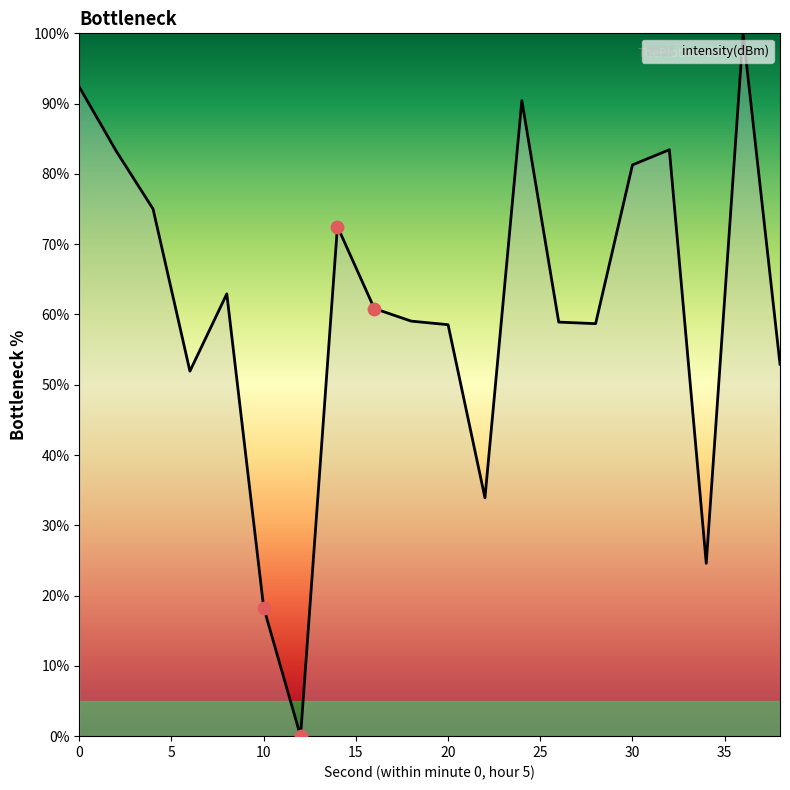

What is the difference between the maximum and minimum values?

100.0